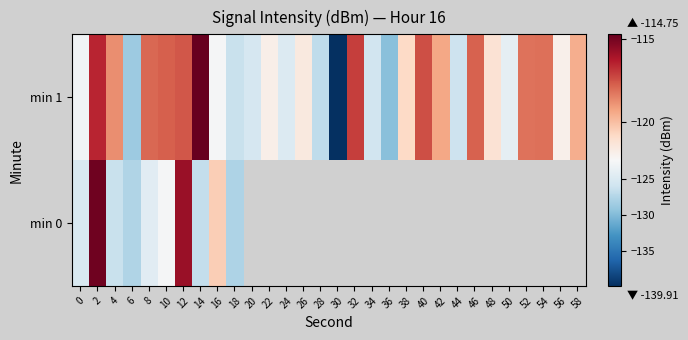

Count the number of data series in this chart.

2